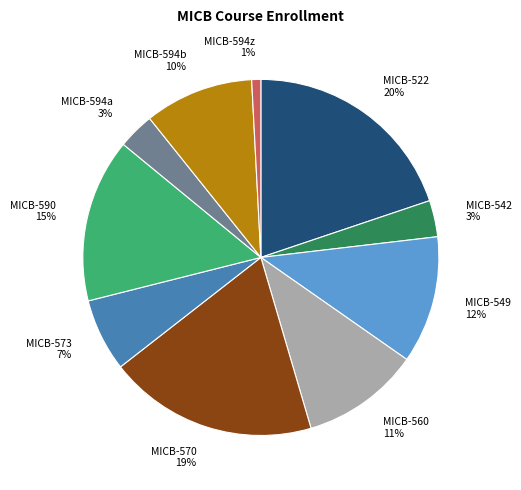

Is there a majority slice in this chart?

No